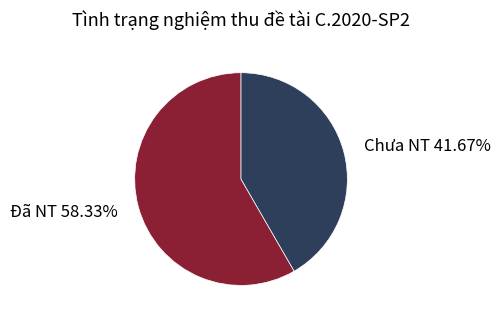

Is there any slice that represents more than half of the pie?

Yes